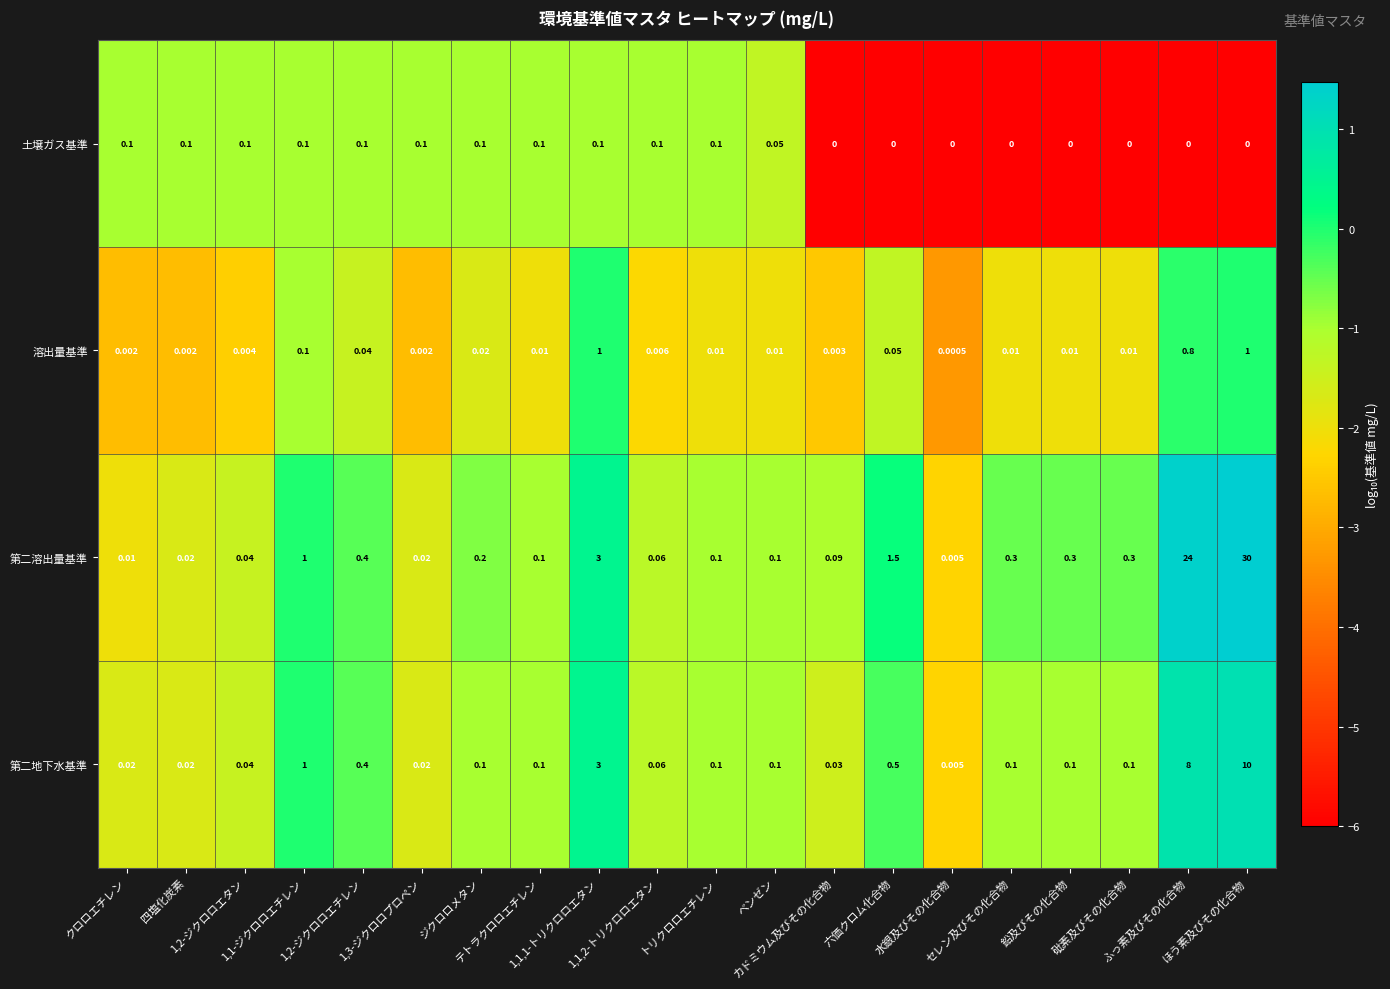

What is the spread (max minus min) of values at 1,1,2-トリクロロエタン?

0.1